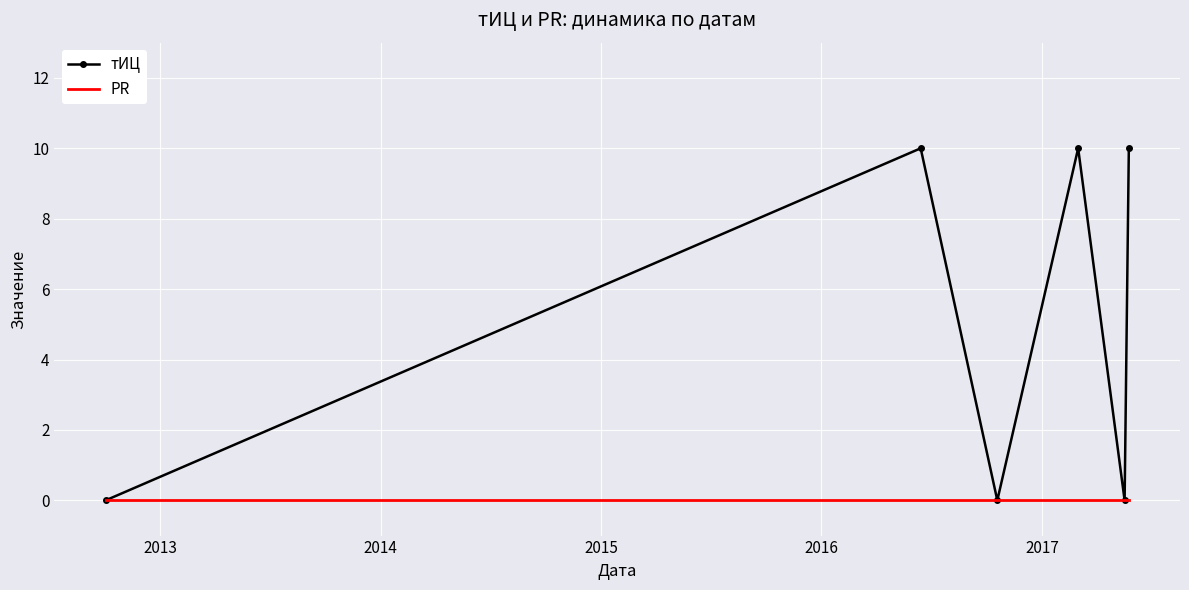

Which series has the largest total across all categories?

тИЦ